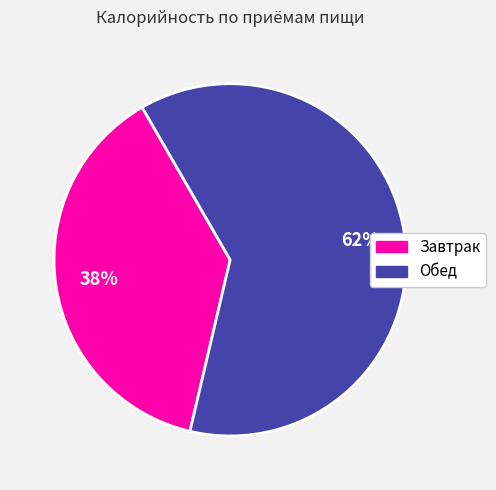

The Завтрак slice represents 38% of the pie. True or false?

True